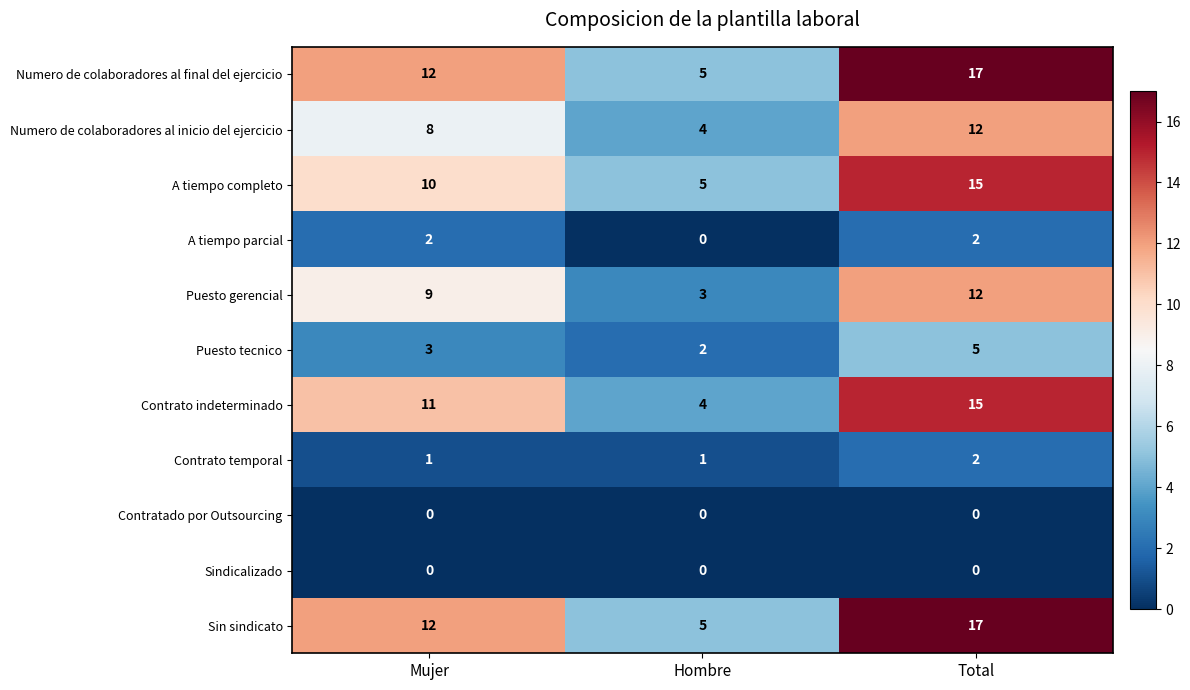

What is the difference between the highest and lowest values at Total?

17